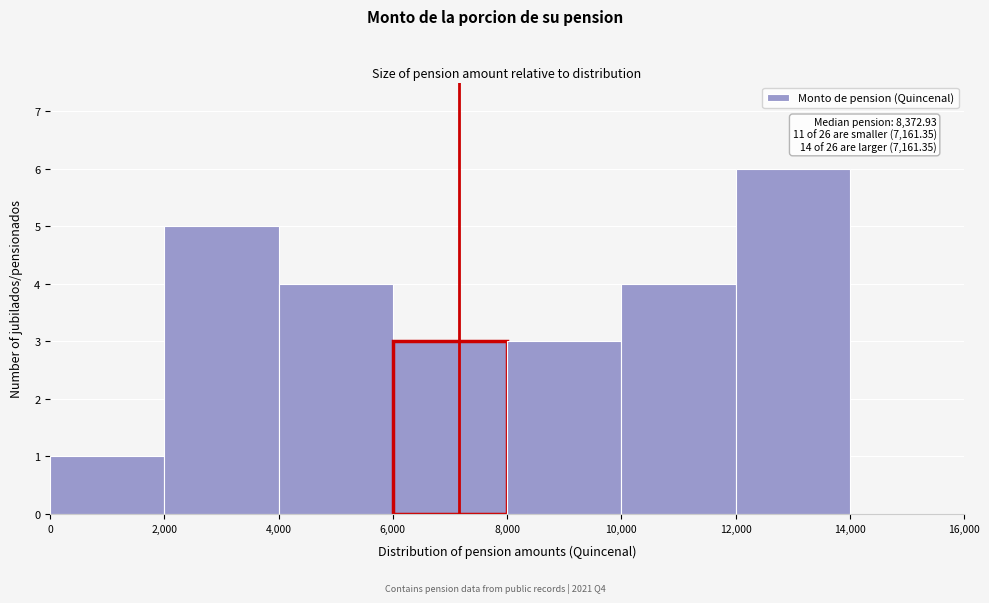

Which range on the x-axis has the tallest bar?

12,000 to 14,000